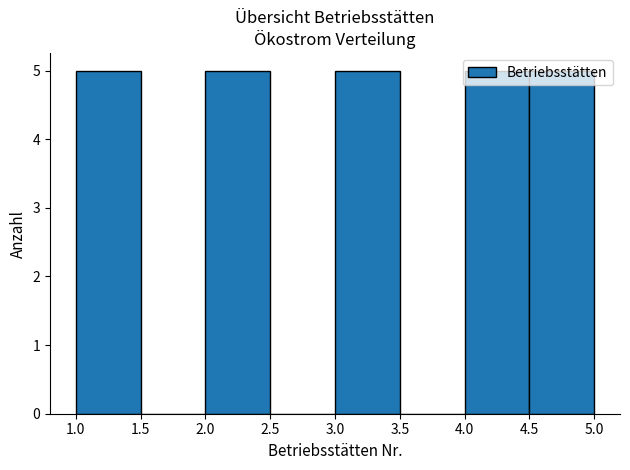

Reading left to right, list every bar in this chart as the range it spans on the x-axis followed by its height. The values are not printed on the chart, so give them approximately, as read against the axis.

1.0 to 1.5: 5
1.5 to 2.0: 0
2.0 to 2.5: 5
2.5 to 3.0: 0
3.0 to 3.5: 5
3.5 to 4.0: 0
4.0 to 4.5: 5
4.5 to 5.0: 5